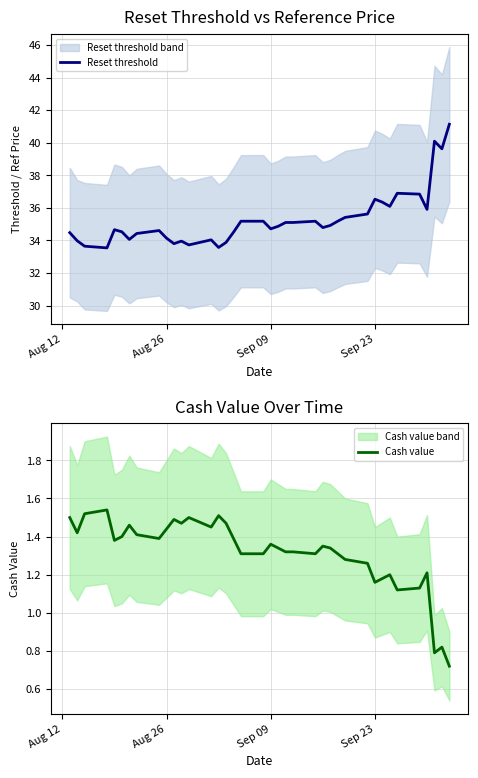

What is the lowest value of the Reset threshold series?

33.5